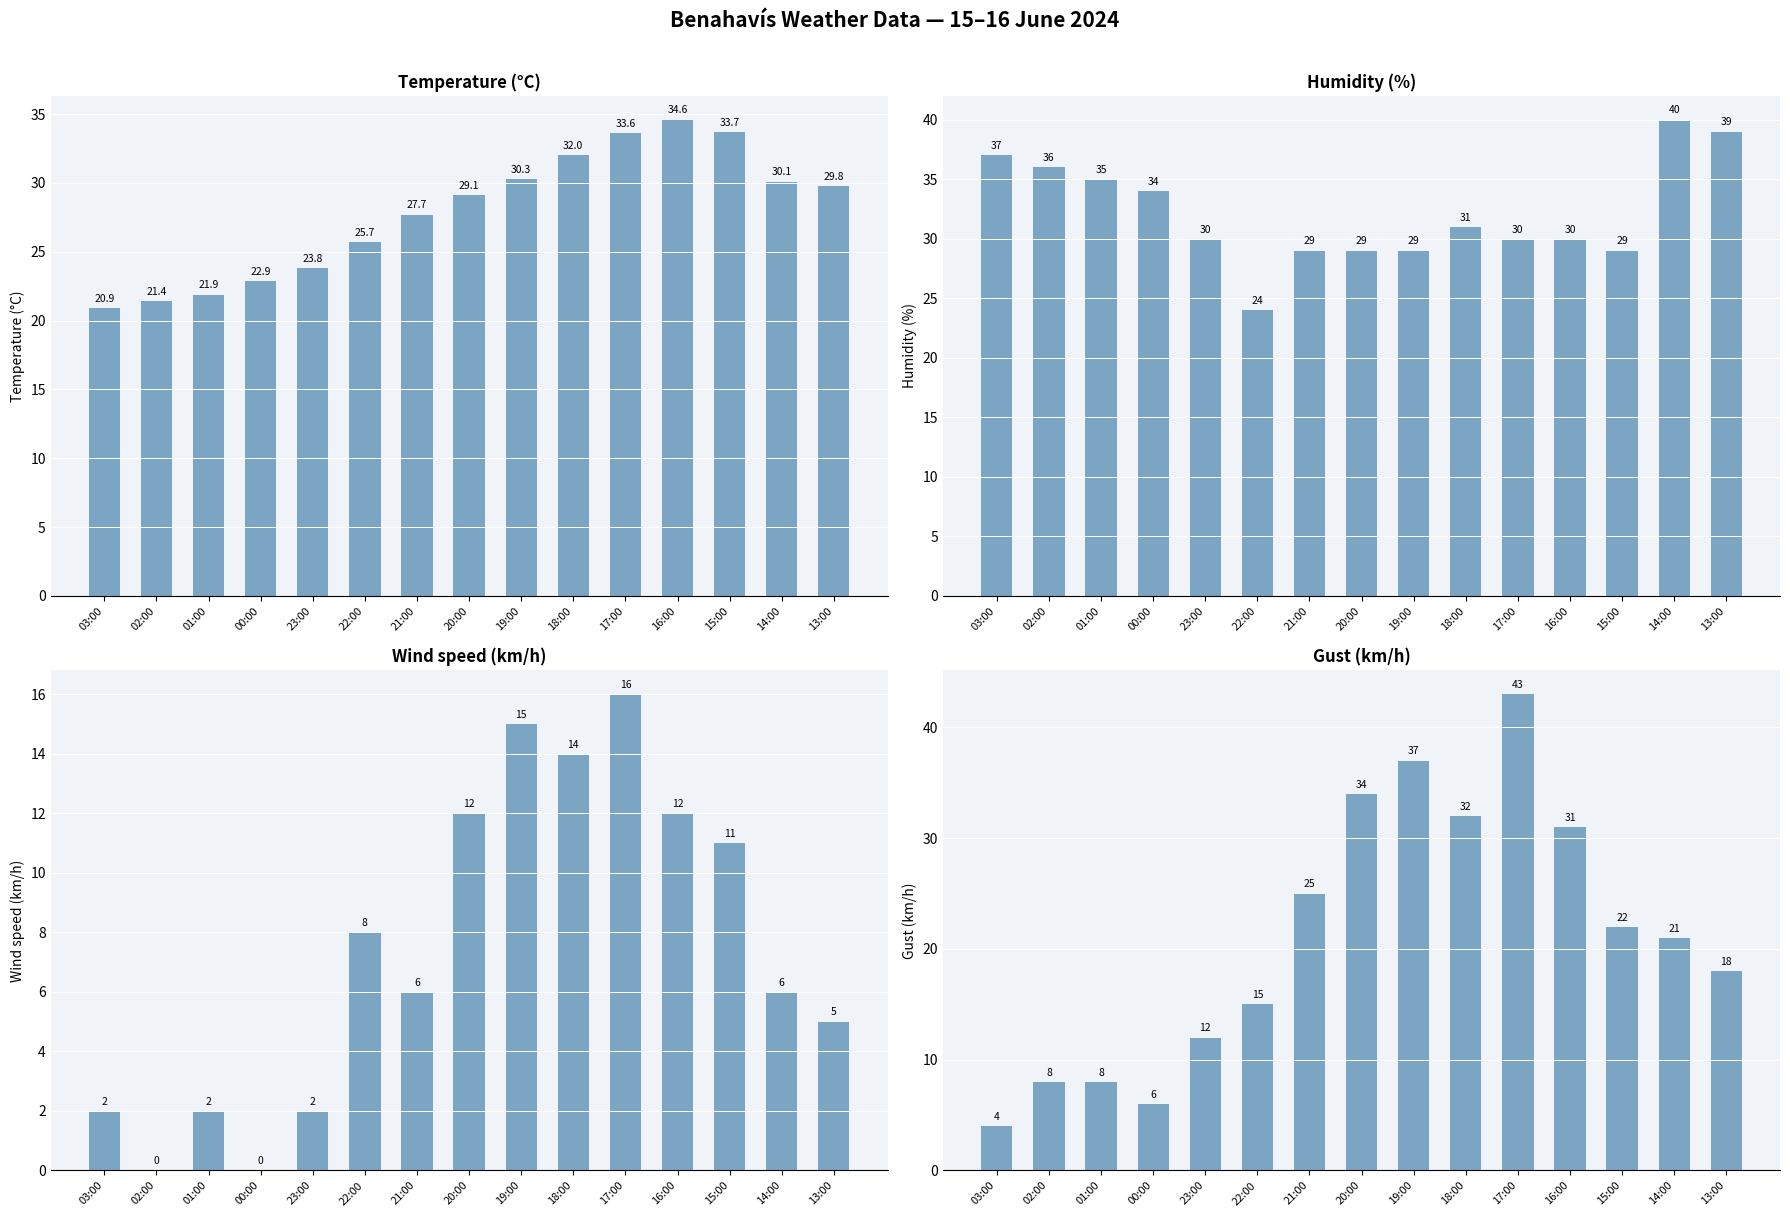

What is the value of the Gust (km/h) bar at the 6th from the left?

15.0